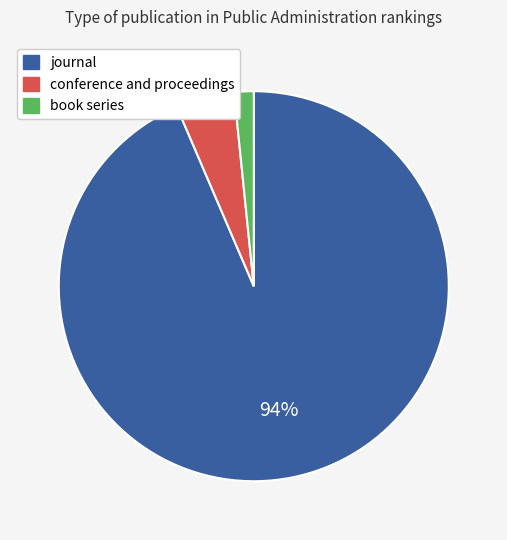

Which slice is the smallest?

book series